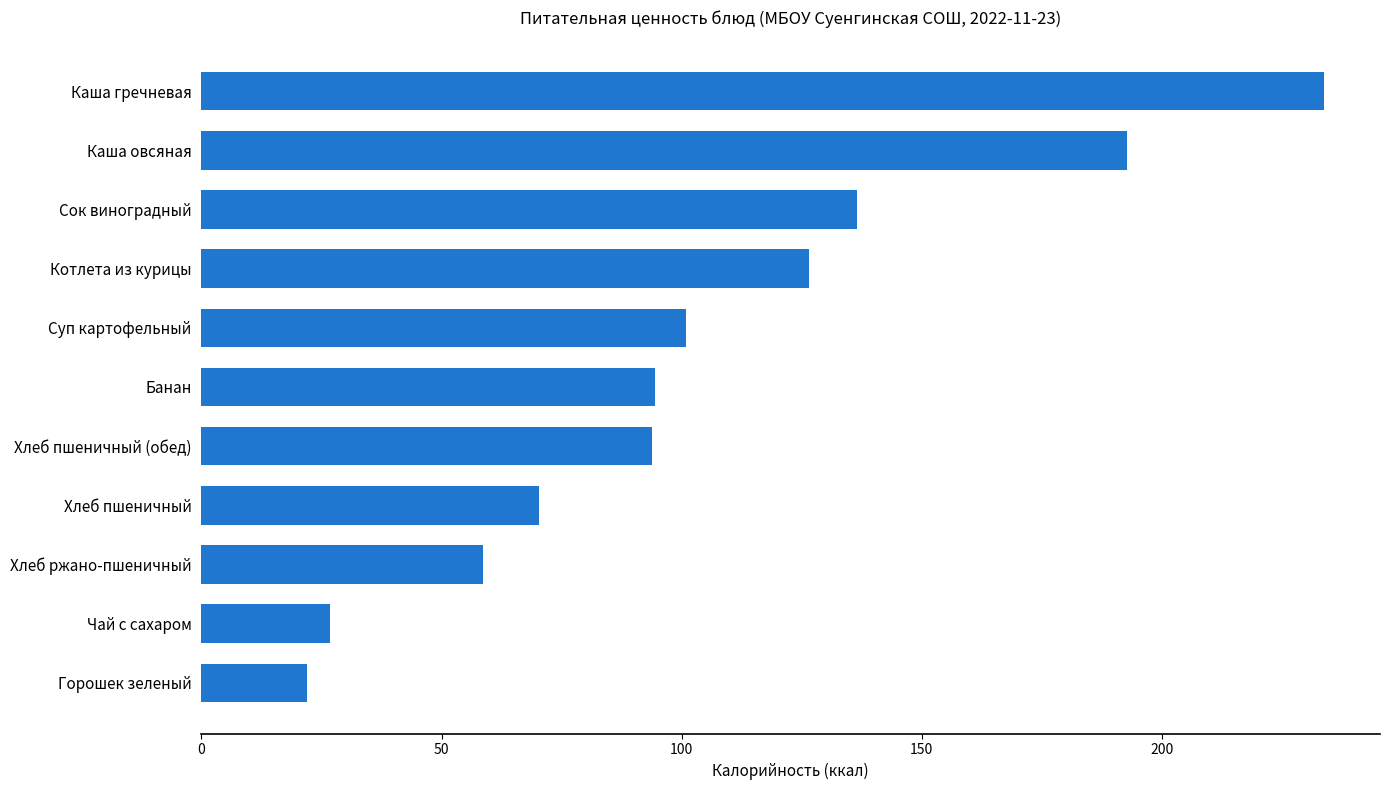

At which label is the value closest to 127?

Котлета из курицы